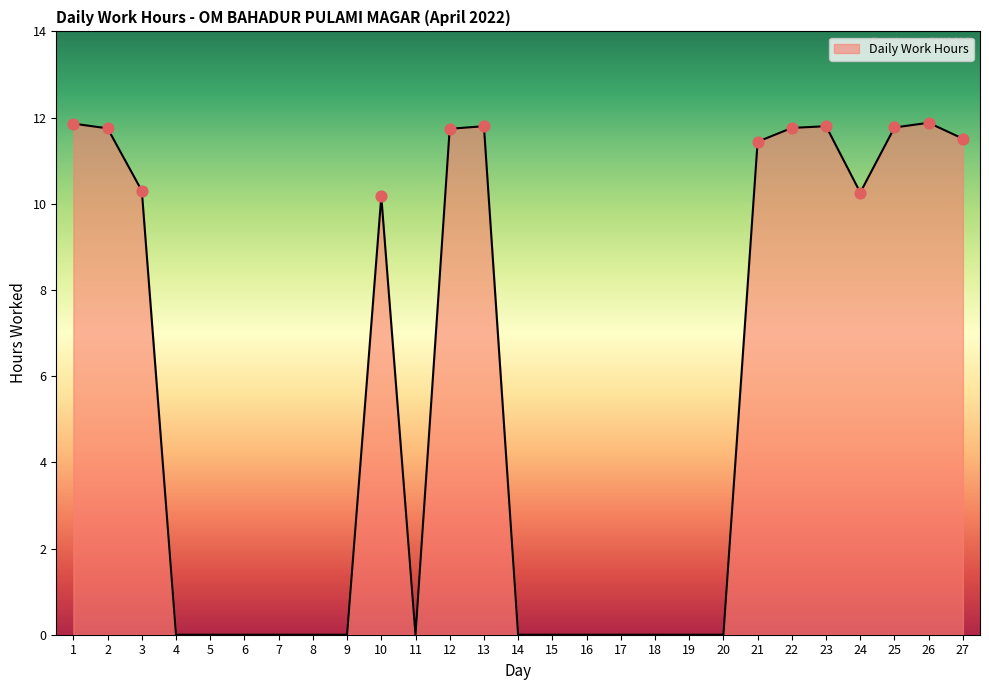

What is the change in value from 1 to 5?

-11.9